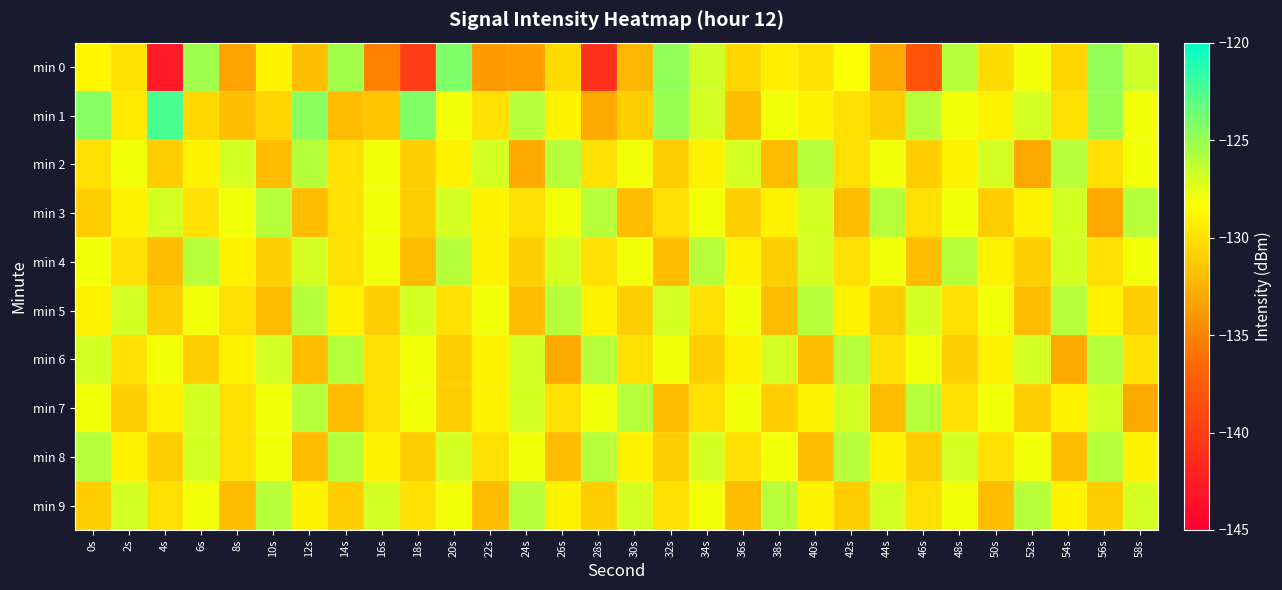

Between 4s and 50s, which series saw the biggest shift?

min 0